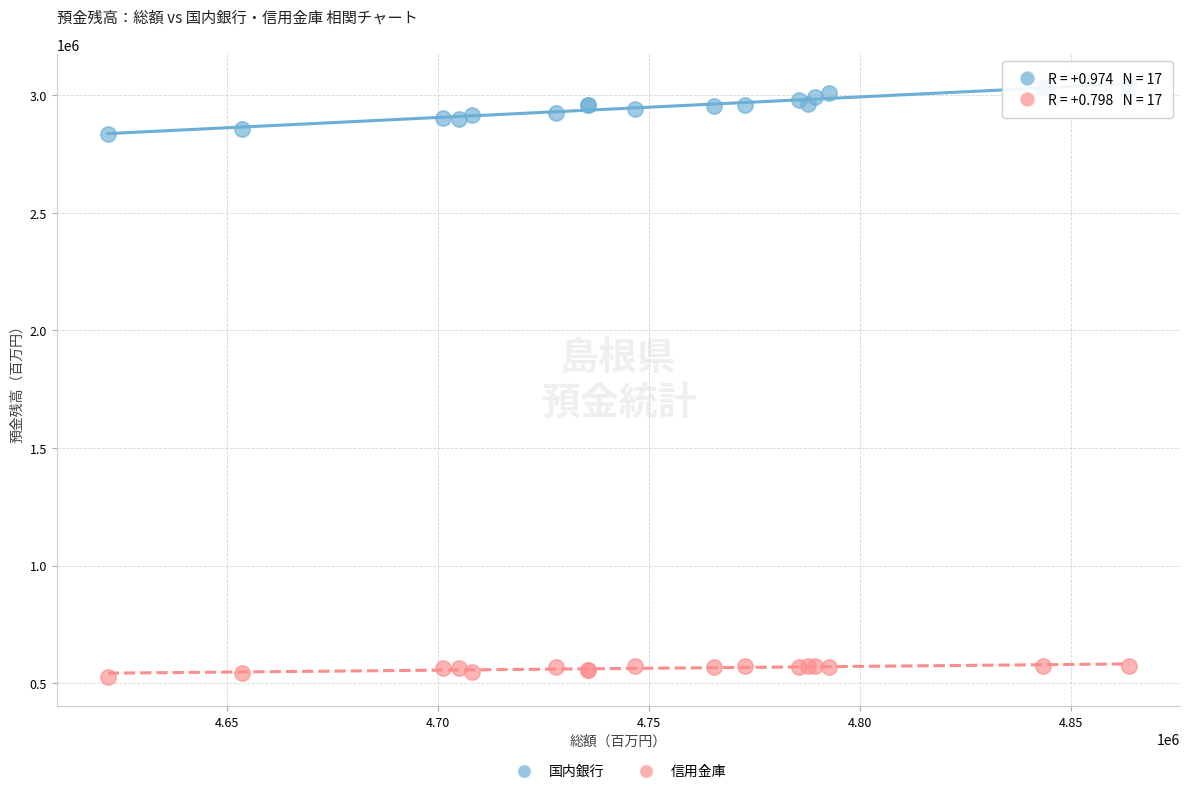

Which series has the largest Y range (max minus min)?

国内銀行